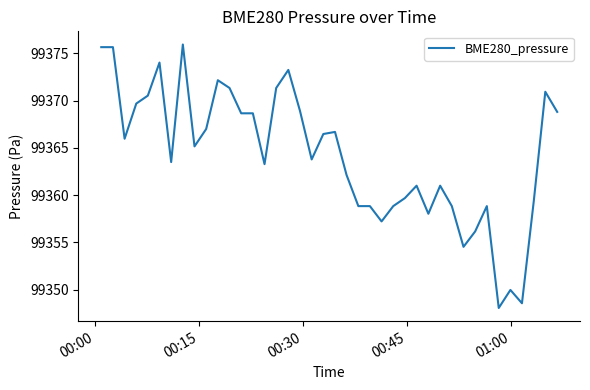

What is the maximum value shown in the chart?

99375.9